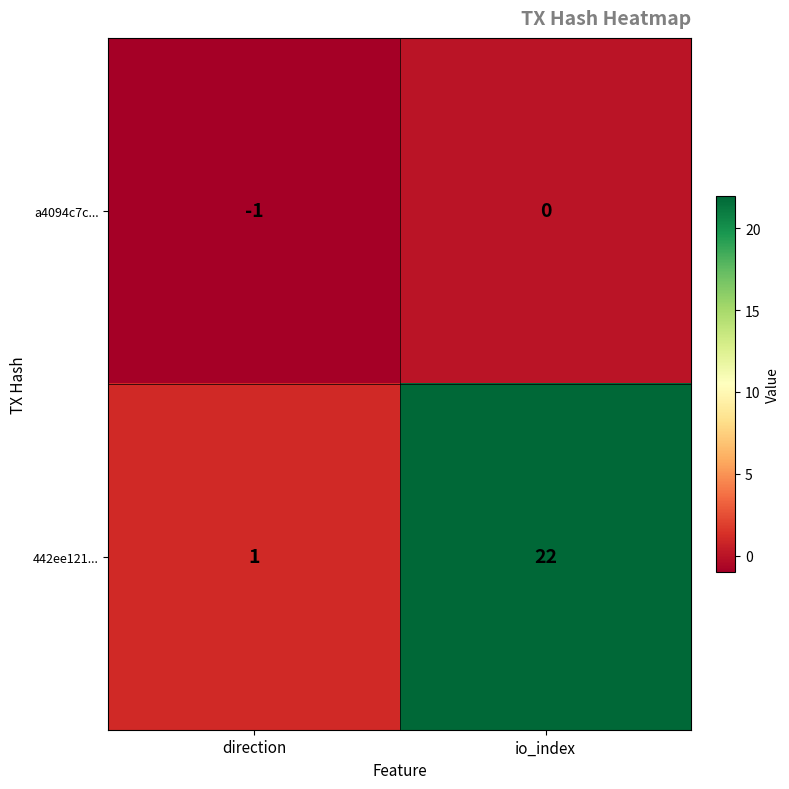

The a4094c7c... series shows -2 at direction. True or false?

False